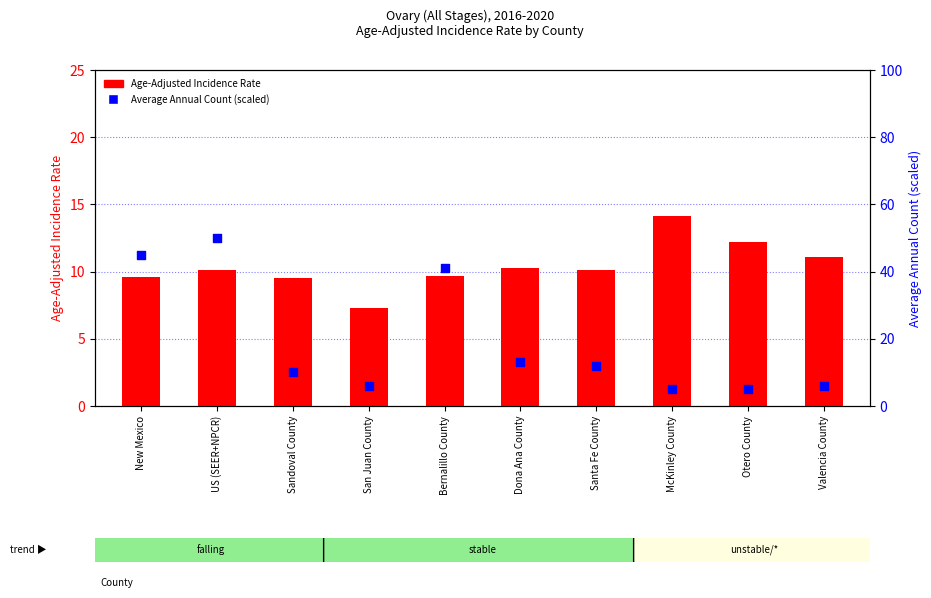

What is the total value across all series at Valencia County?

17.1